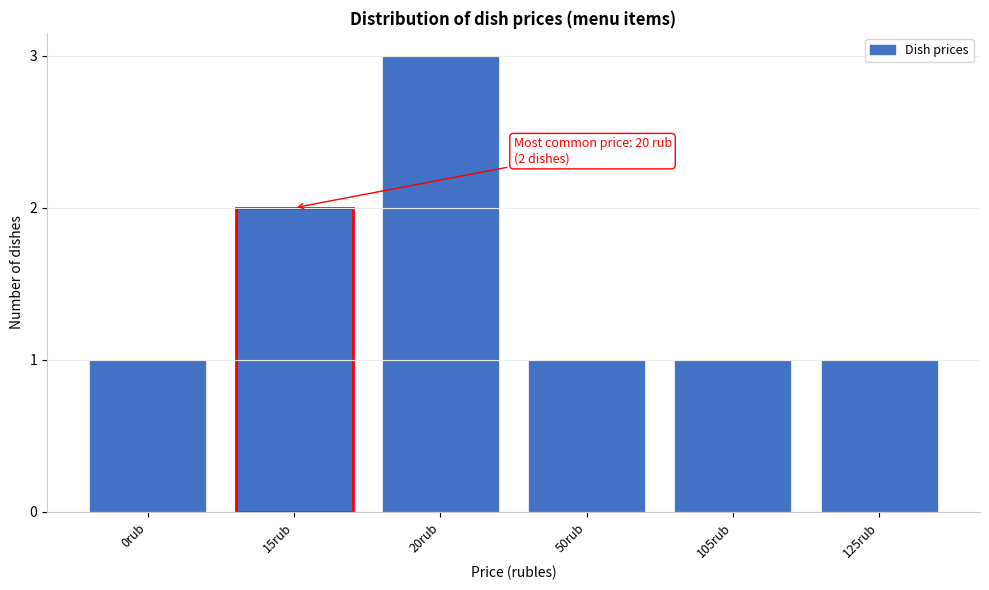

Reading left to right, what are all the values shown in this chart?

1	2	3	1	1	1